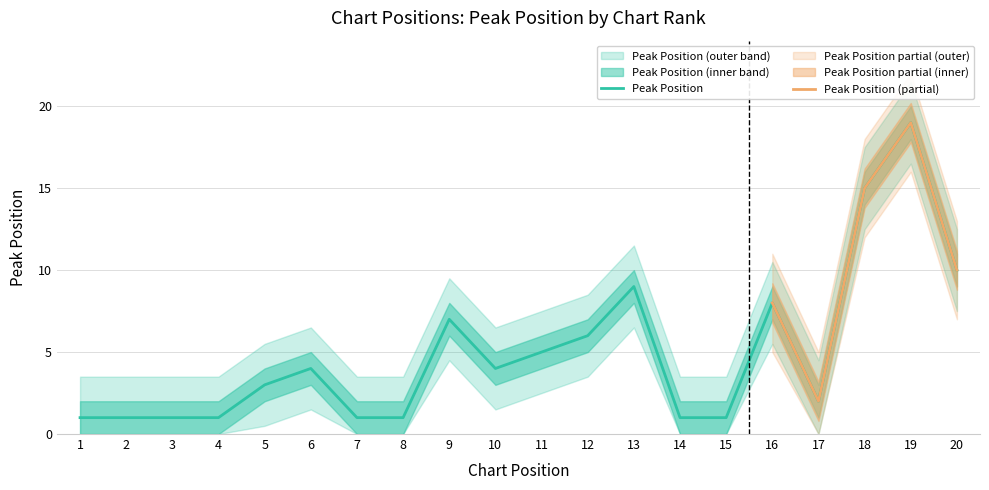

How many interior local valleys (lower than both neighbors) does the data have?

2